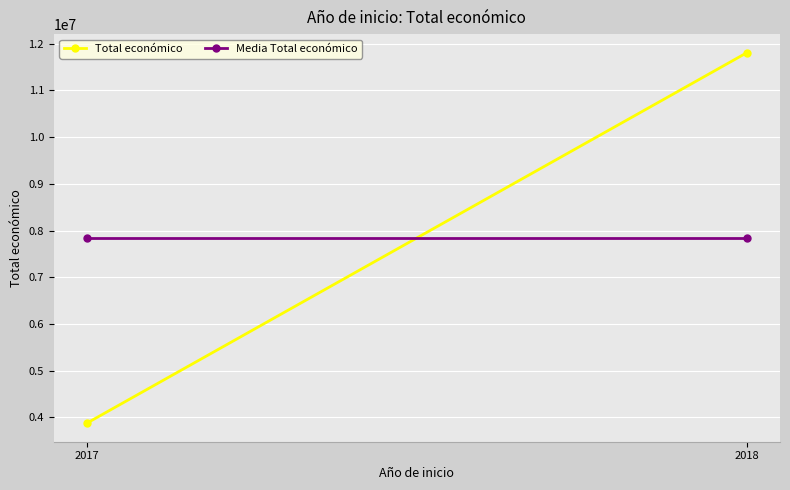

What is the sum of all Media Total económico values?

15683558